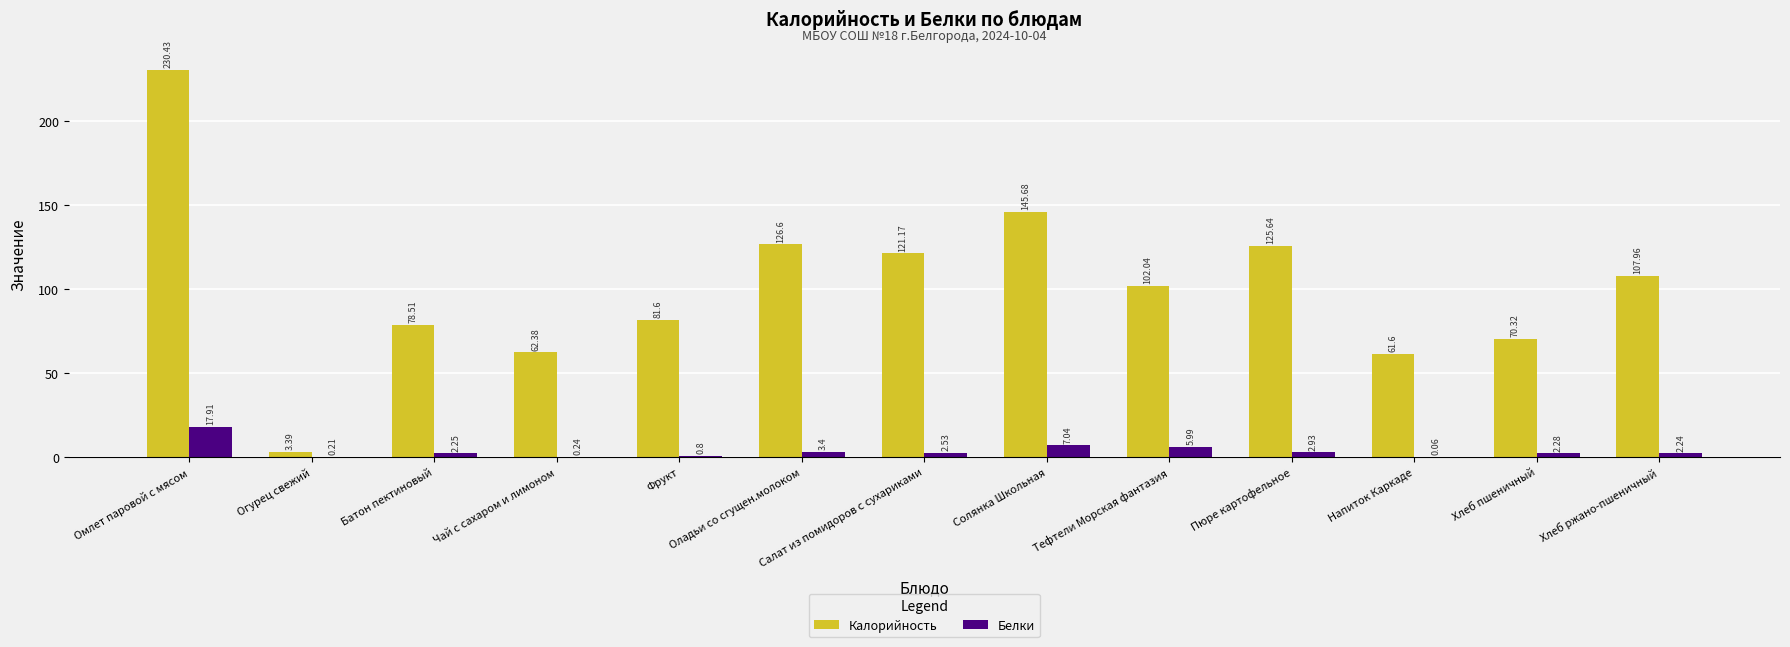

The Калорийность series shows 125.6 at Пюре картофельное. True or false?

True